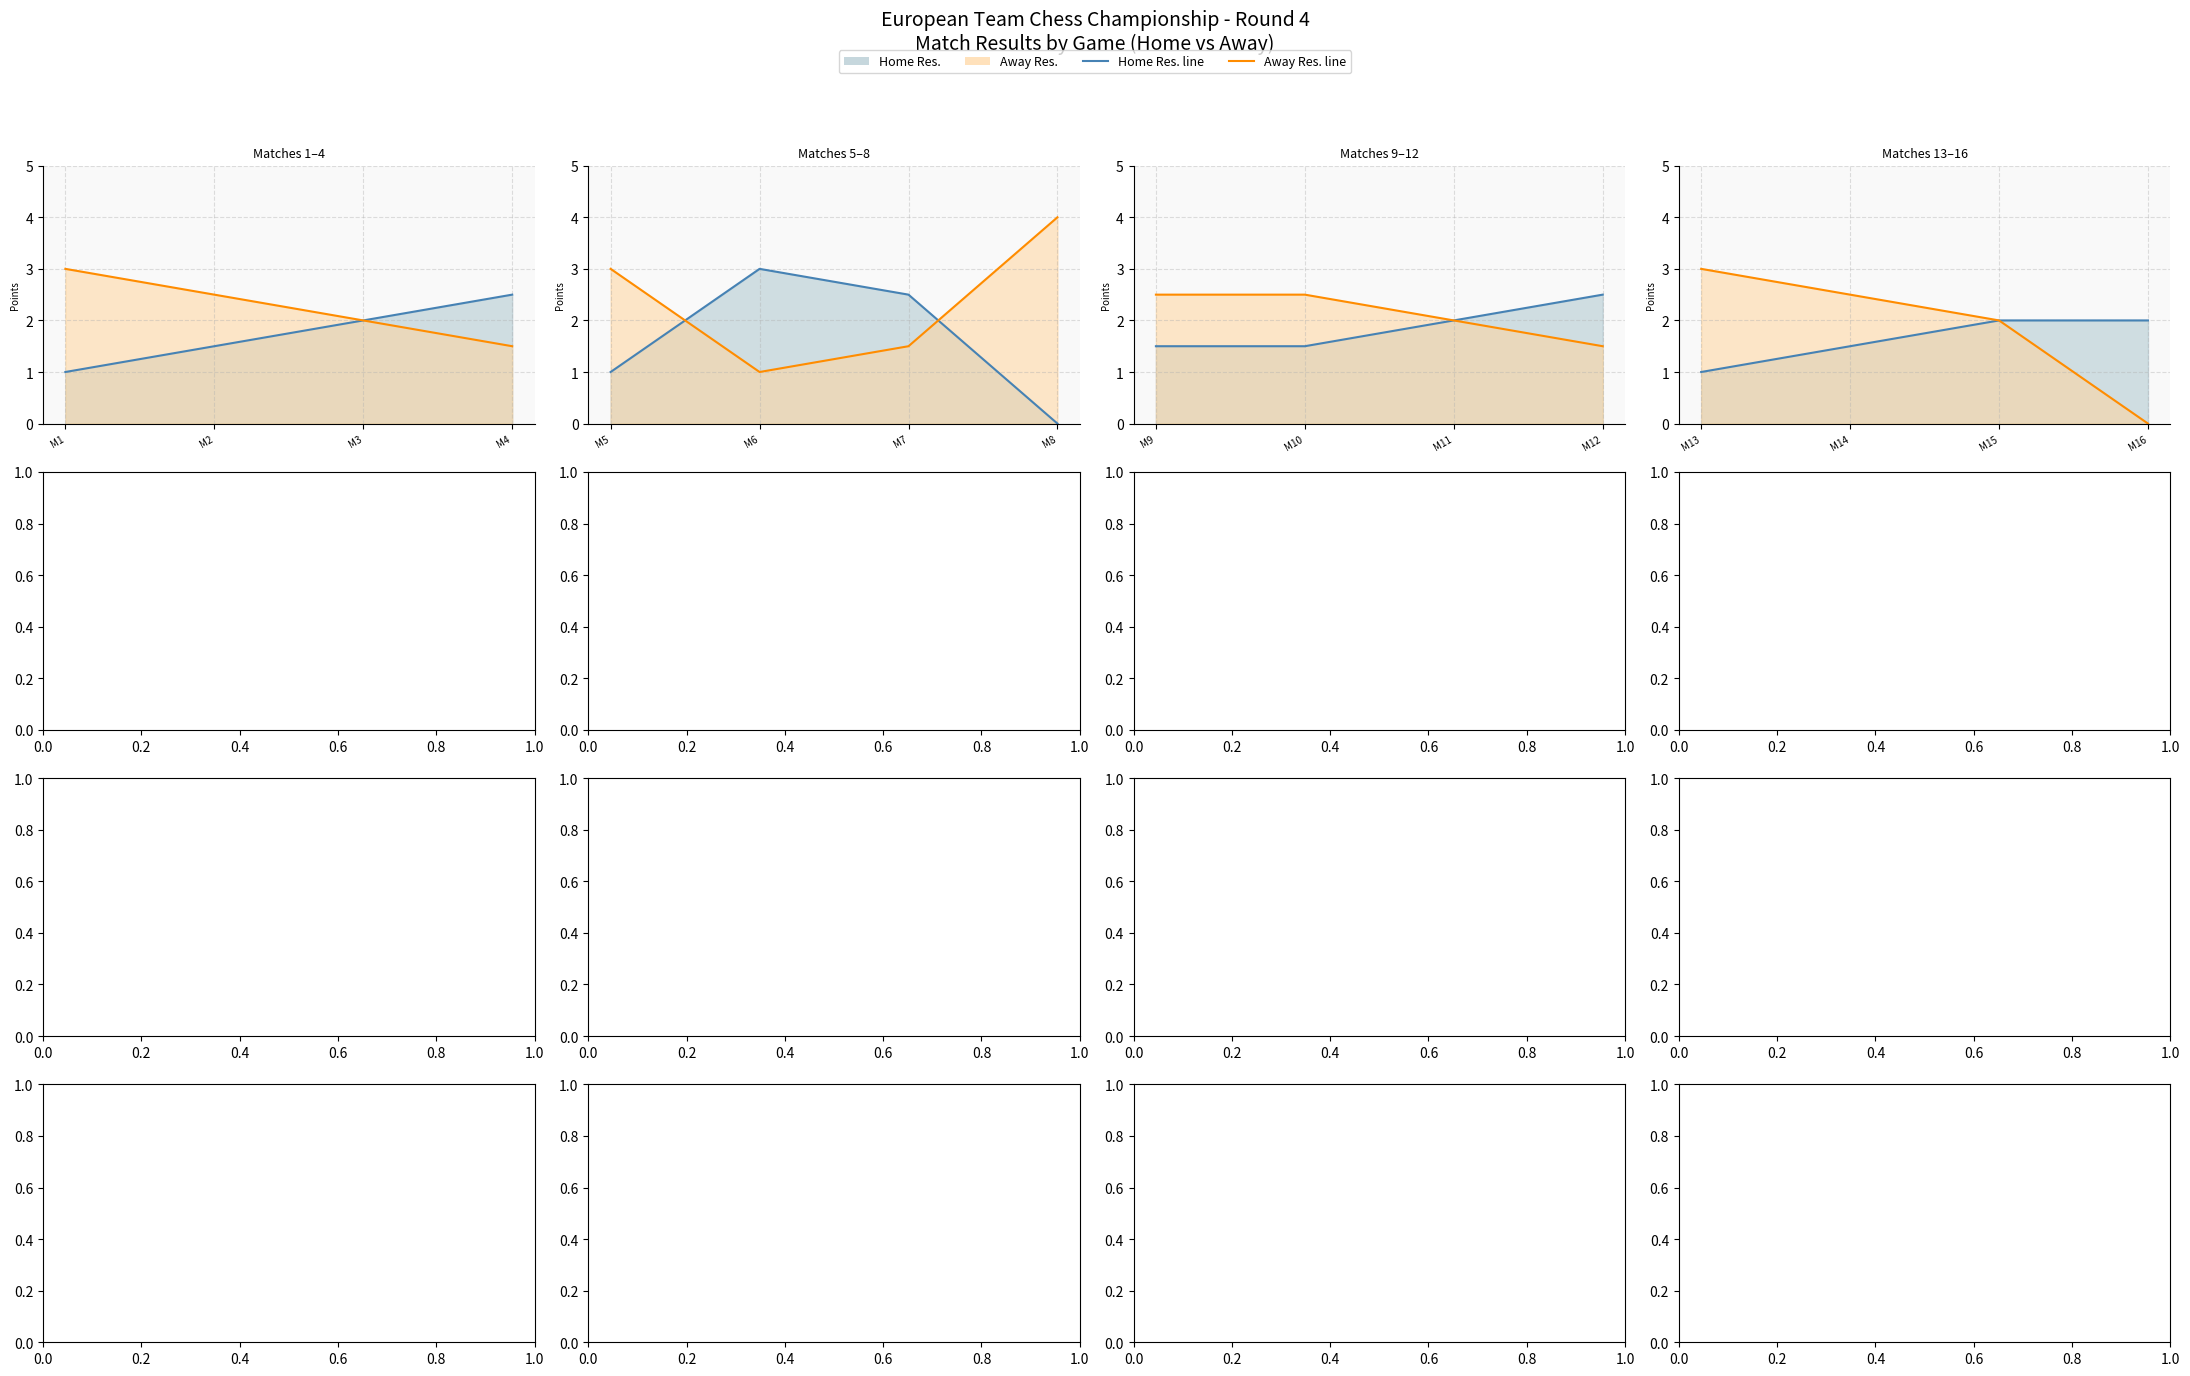

What is the approximate value of Away Res. line at M2?

2.5